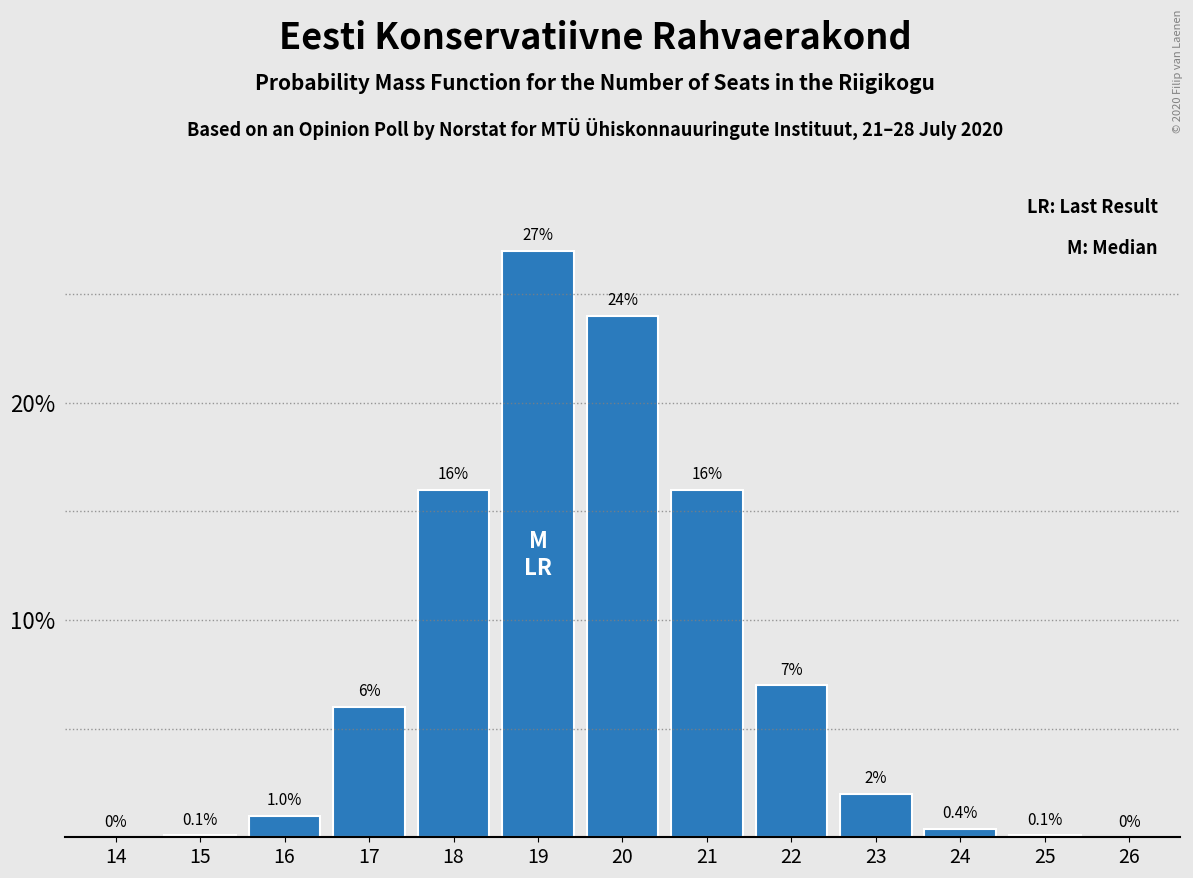

Reading left to right, list all the values displayed in this chart.

14=0.0	15=0.1	16=1.0	17=6.0	18=16.0	19=27.0	20=24.0	21=16.0	22=7.0	23=2.0	24=0.4	25=0.1	26=0.0